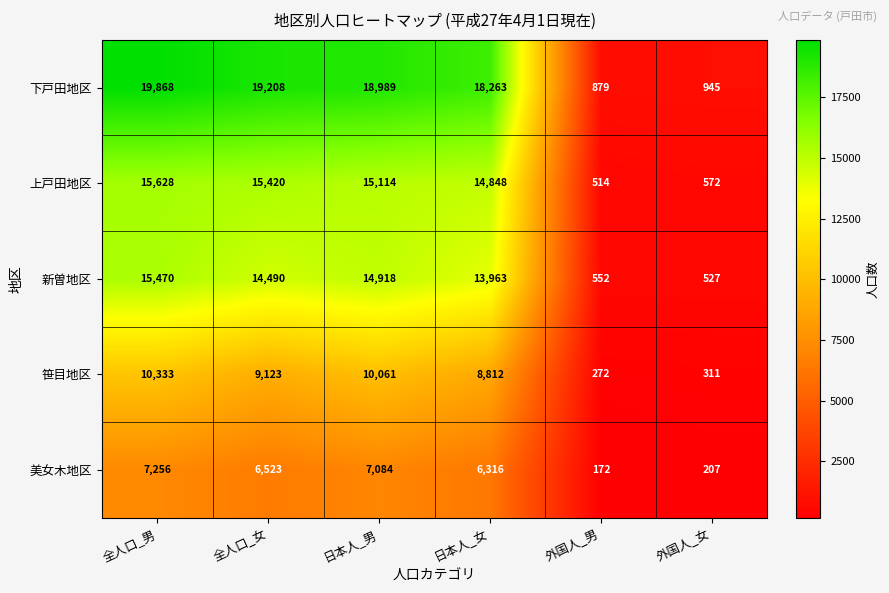

Between 全人口_男 and 外国人_男, which series saw the biggest shift?

下戸田地区